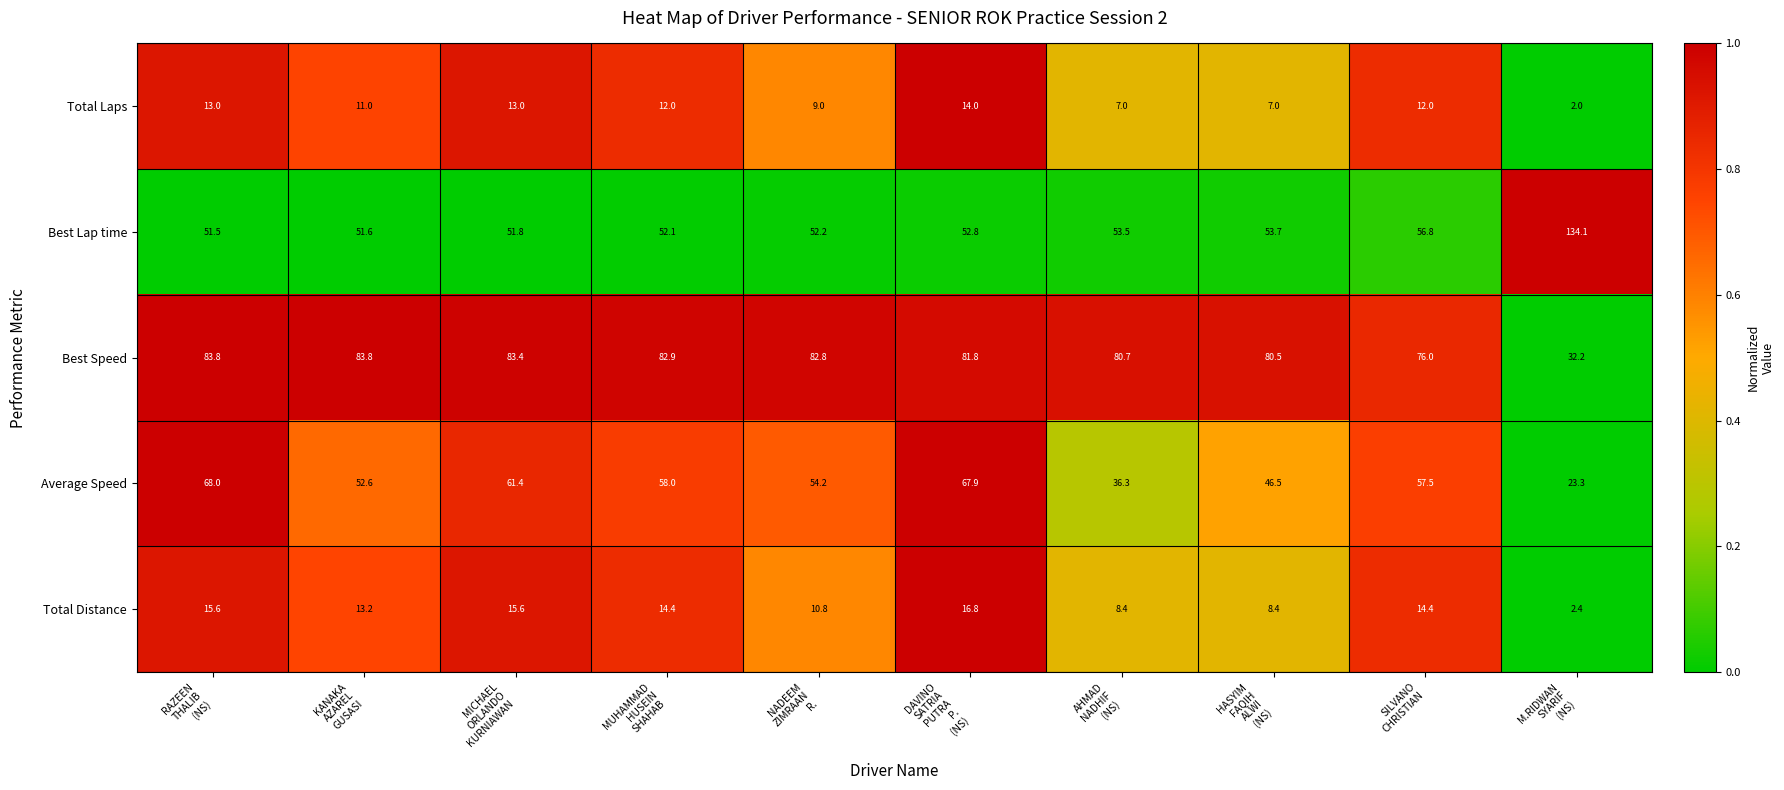

What is the average value of the Total Distance series?

12.0